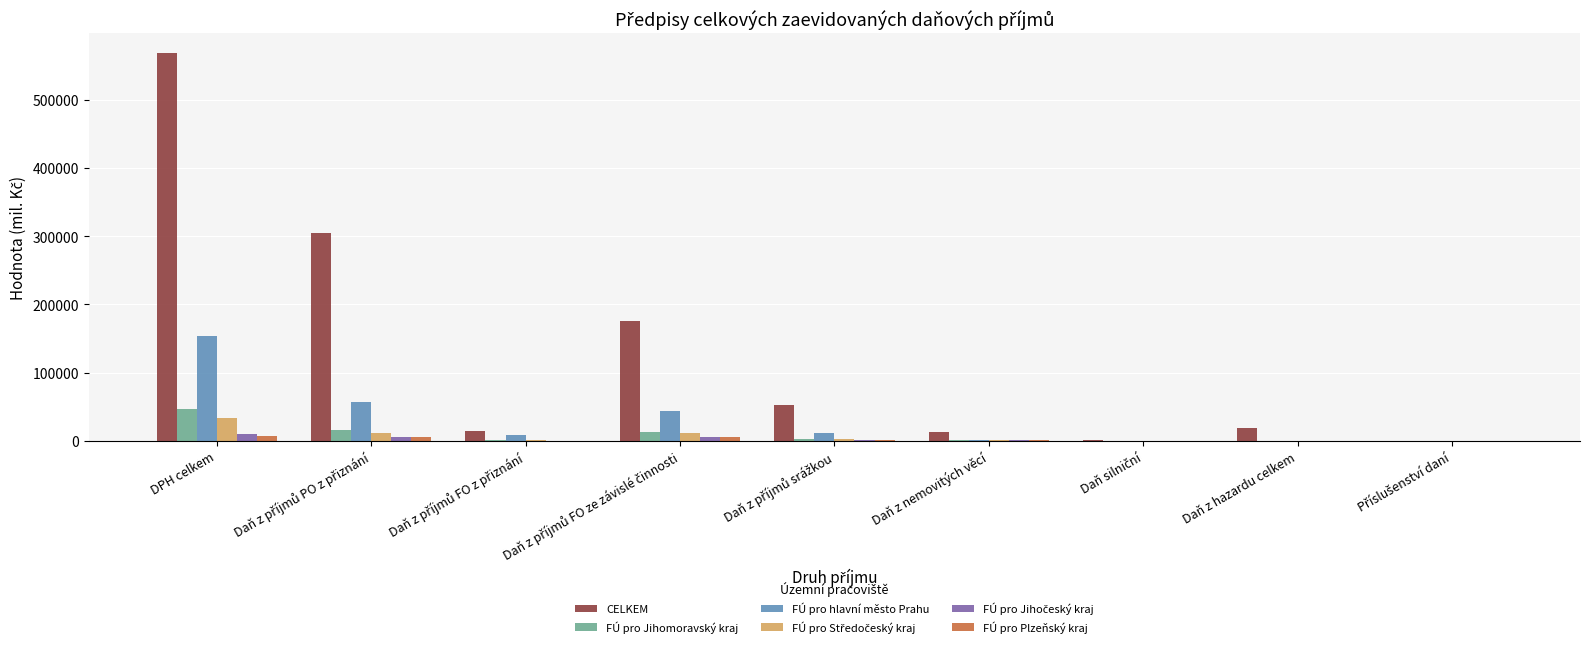

Which series changed the most between DPH celkem and Daň z hazardu celkem?

CELKEM